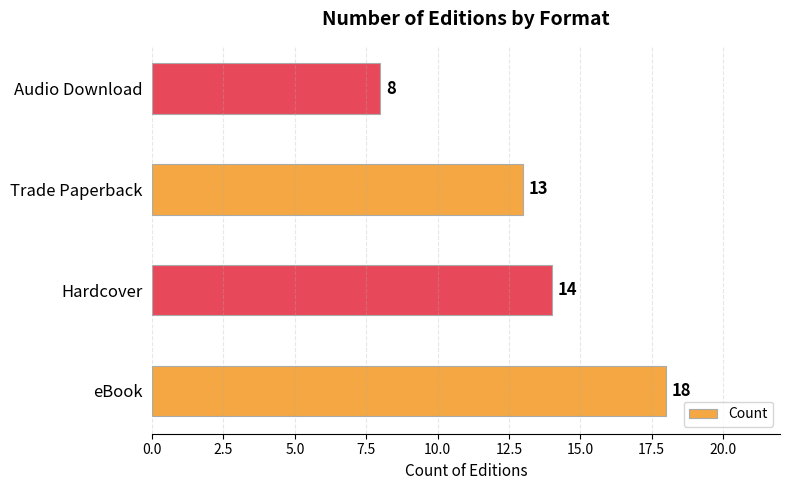

Count the values in the range 13 to 18.

3